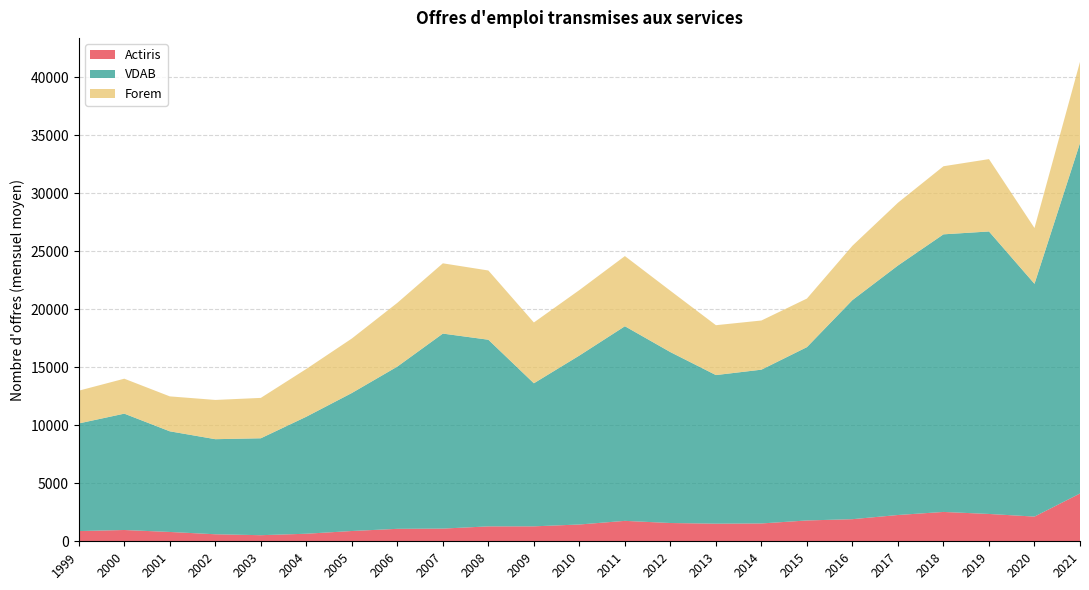

Reading left to right, list all the values displayed in this chart.

Actiris: 880.1	972.5	804.4	605.2	525.2	650.8	886.5	1073.9	1094.1	1285.2	1288.4	1447.2	1761.1	1575.1	1517.8	1537.6	1795.4	1906.5	2266.0	2530.0	2356.0	2129.0	4119.0
VDAB: 9279.4	10031.5	8676.7	8197.2	8355.0	10089.6	11896.1	13987.5	16811.7	16091.2	12333.3	14566.7	16777.6	14734.2	12811.6	13257.3	14943.2	18889.2	21510.0	23932.0	24353.0	20068.0	30209.0
Forem: 2824.6	3012.4	3011.9	3382.8	3481.4	4117.0	4698.8	5495.2	6058.7	5968.2	5241.7	5644.0	6049.2	5287.5	4299.8	4238.8	4187.8	4684.5	5412.0	5870.0	6238.0	4811.0	7003.0